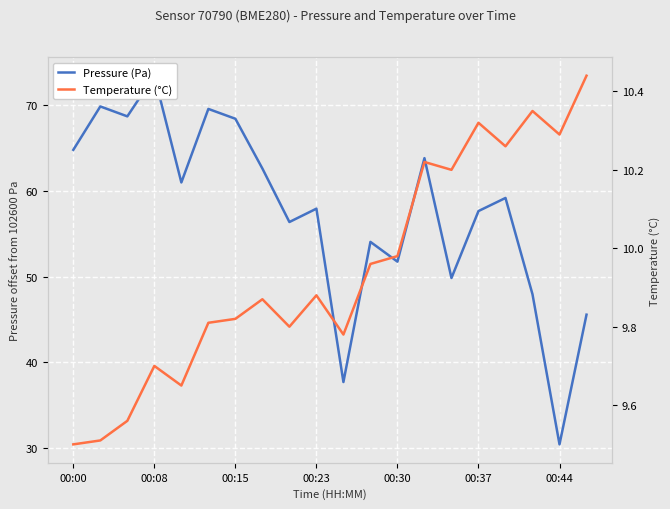

True or false: Pressure (Pa) and Temperature (°C) intersect in this chart.

False